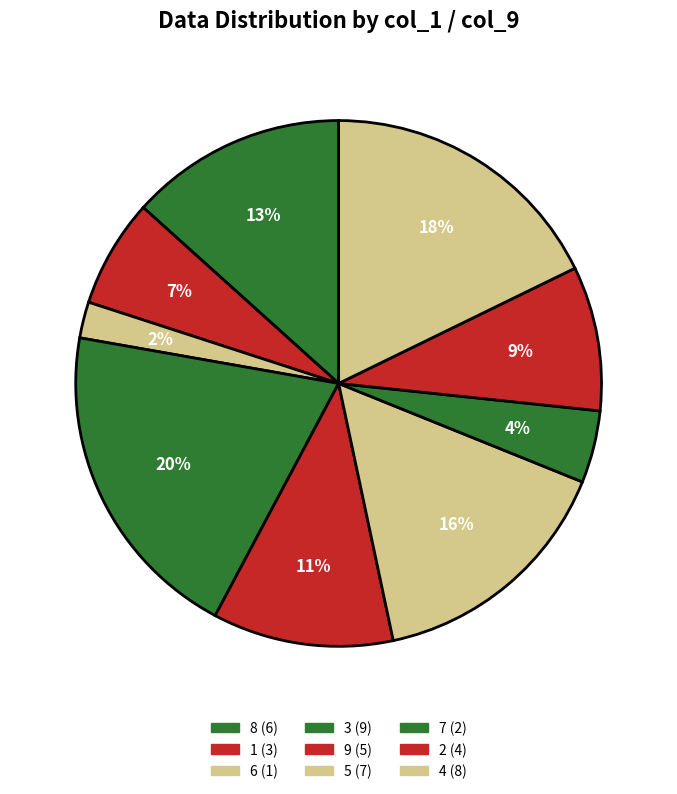

Count the number of slices in the pie.

9